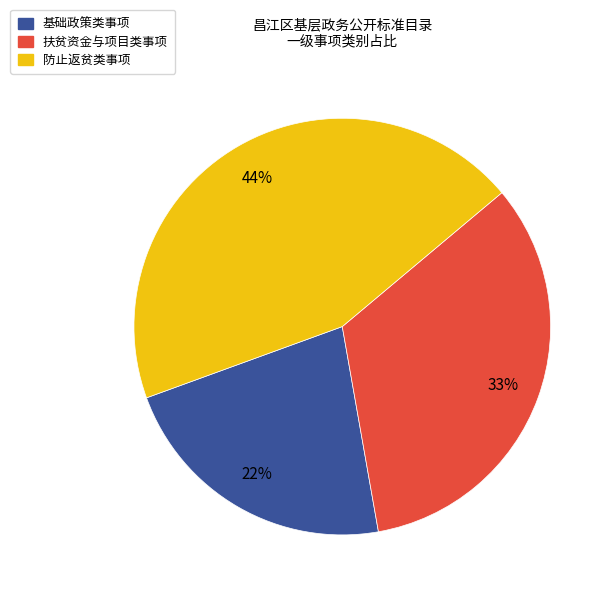

How many segments does this pie chart have?

3